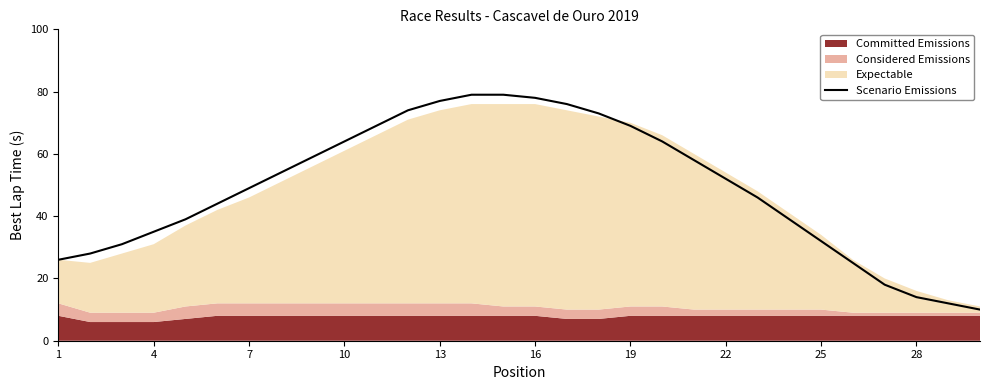

Does the chart display data point markers on the line(s)?

No